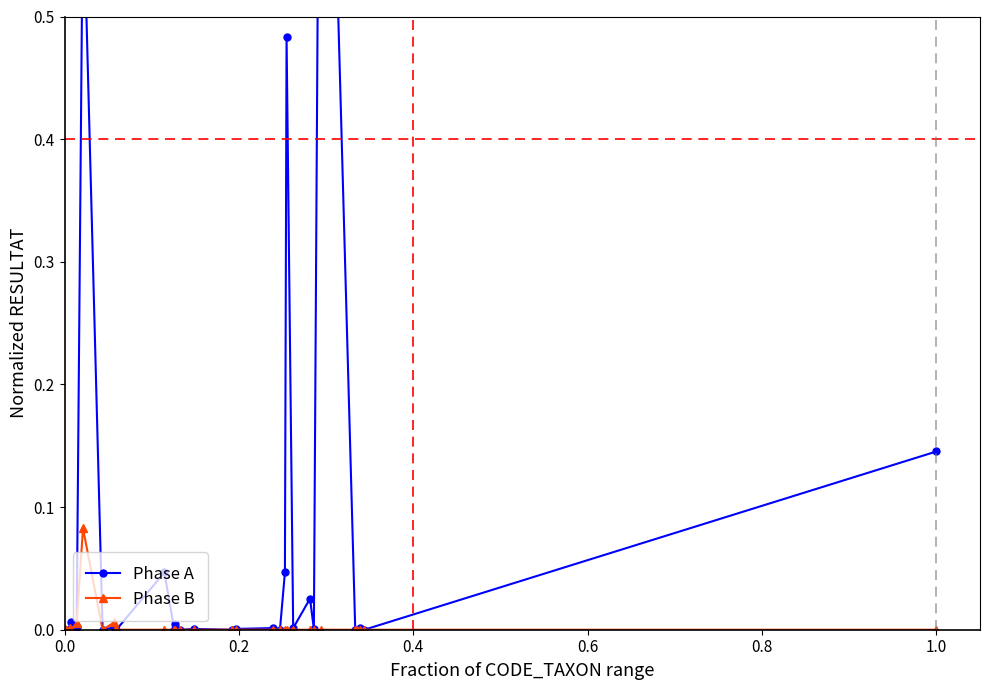

How many intersections are there between Phase A and Phase B?

3